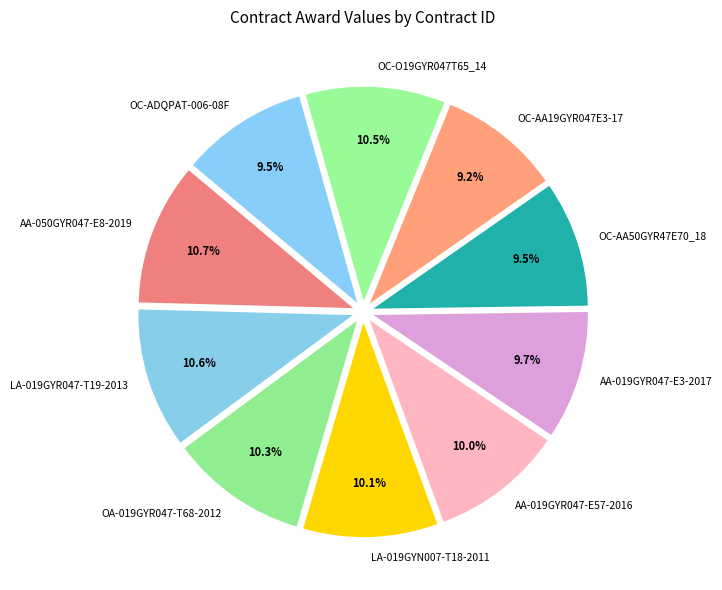

To the nearest percent, what portion does OA-019GYR047-T68-2012 represent?

10%